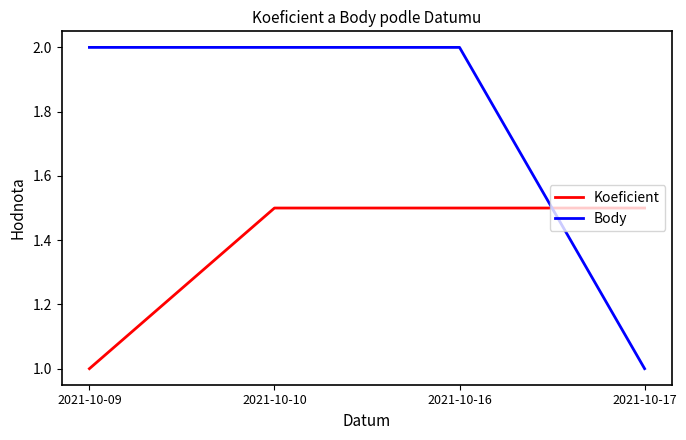

Is it true that Koeficient equals 2.1 at 2021-10-17?

False